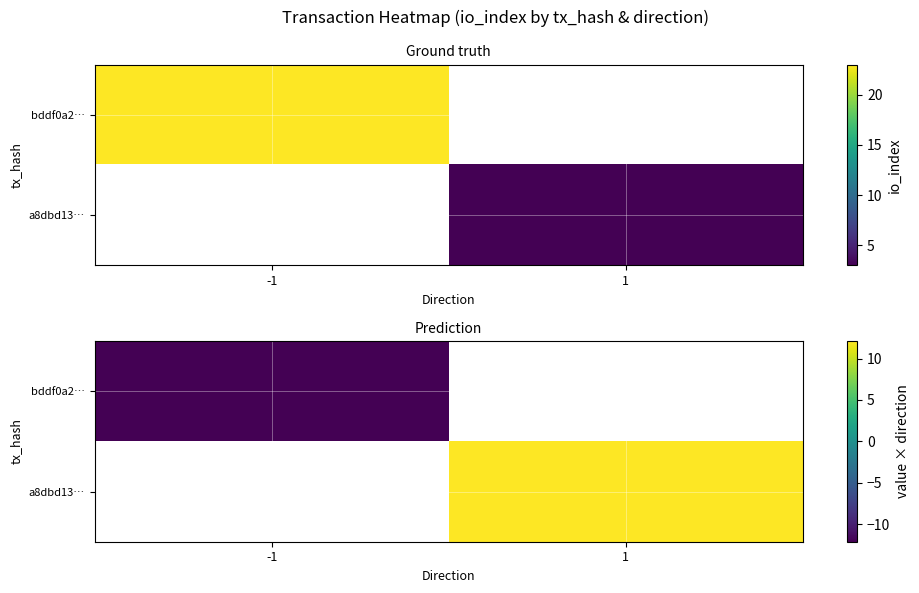

Which series has the largest range (max minus min)?

bddf0a2…